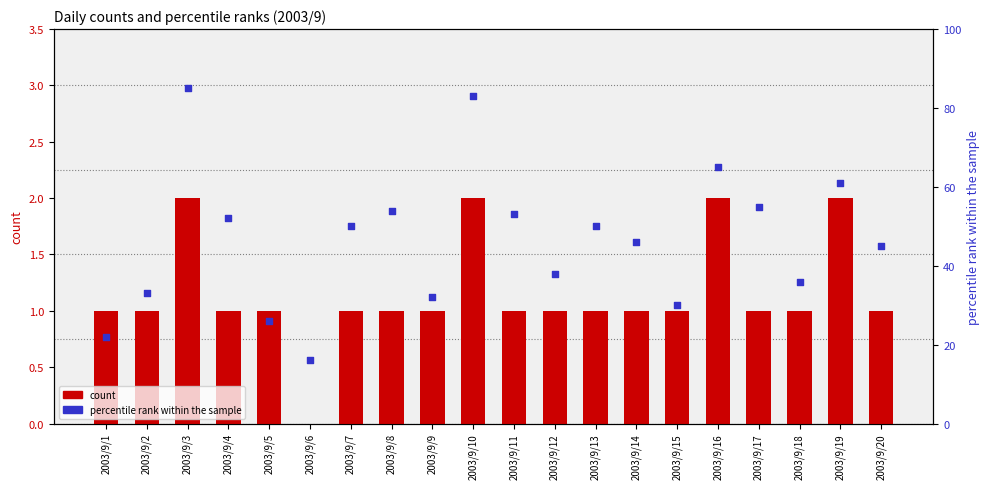

At how many categories does at least one series exceed 26?

17